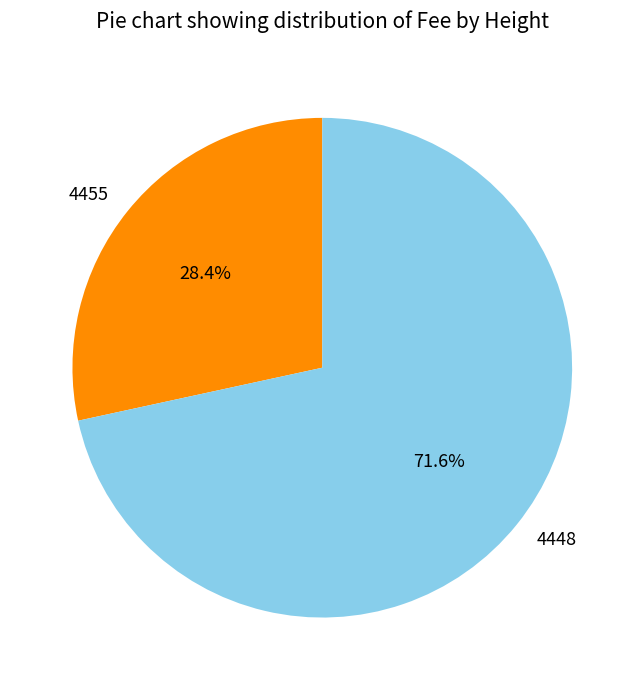

True or false: 4448 accounts for 72% of the total.

True